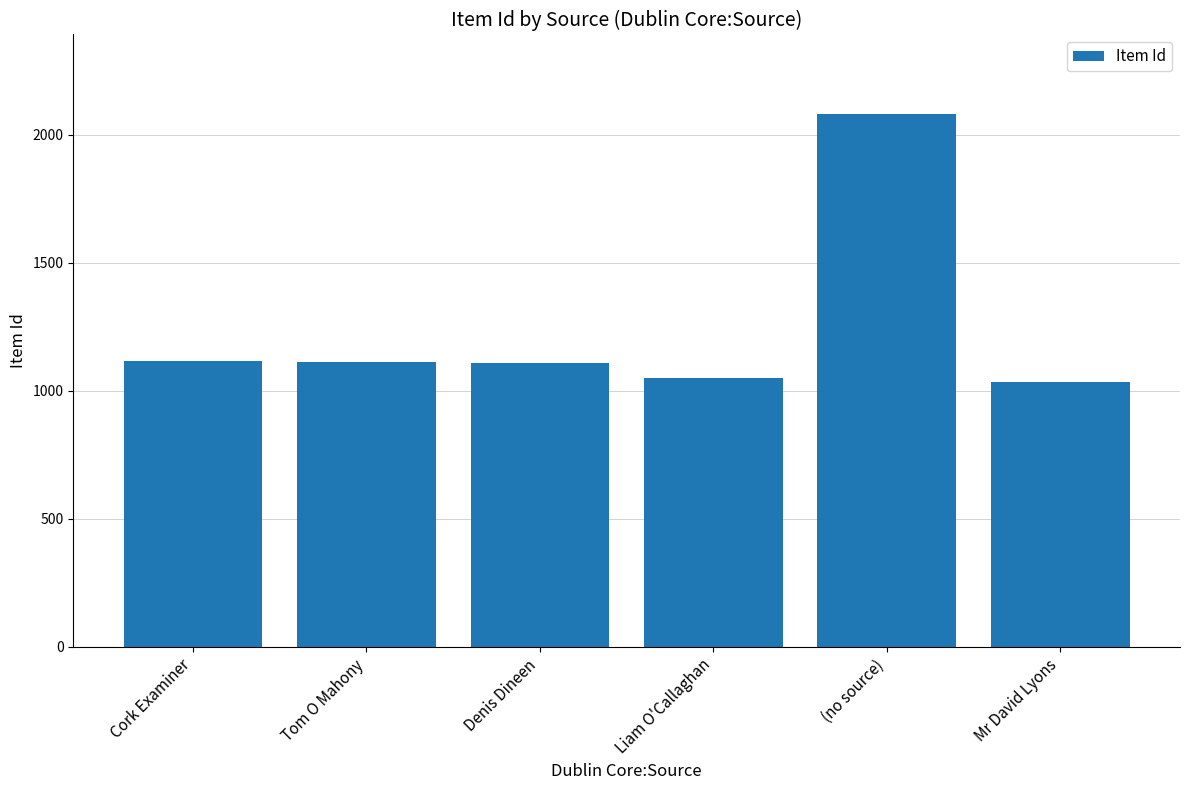

The chart shows a value of 1590 at Liam O'Callaghan. True or false?

False